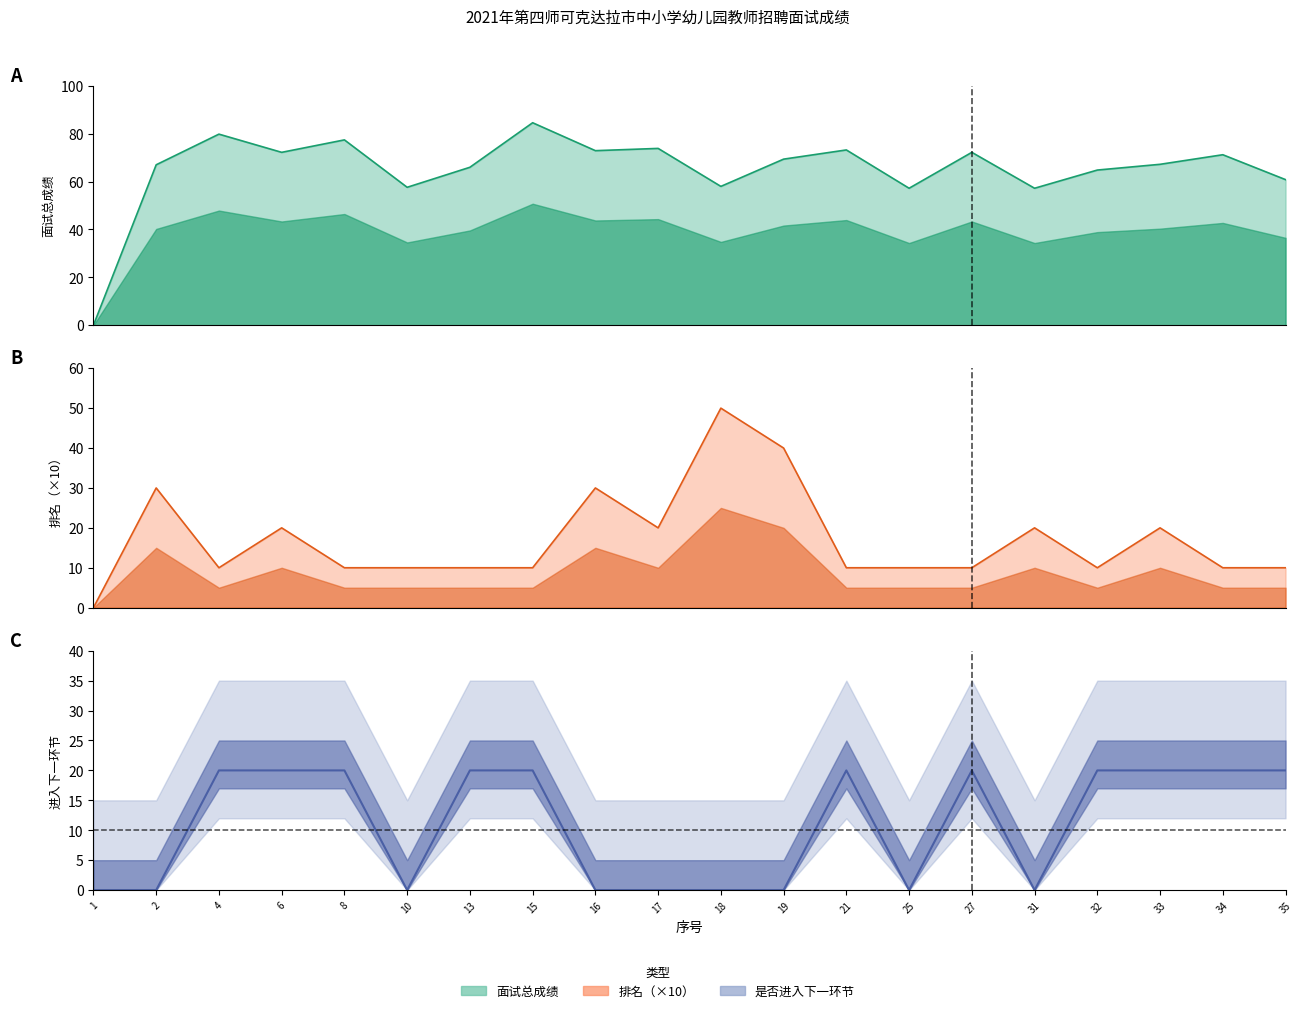

Reading right to left, what are all the values shown in this chart?

面试总成绩: 35=60.8	34=71.2	33=67.2	32=64.8	31=57.2	27=72.2	25=57.2	21=73.2	19=69.4	18=58.0	17=73.8	16=72.9	15=84.6	13=66.0	10=57.6	8=77.4	6=72.2	4=79.8	2=67.0	1=0.0
排名_scaled: 35=10.0	34=10.0	33=20.0	32=10.0	31=20.0	27=10.0	25=10.0	21=10.0	19=40.0	18=50.0	17=20.0	16=30.0	15=10.0	13=10.0	10=10.0	8=10.0	6=20.0	4=10.0	2=30.0	1=0.0
进入下一环节_binary: 35=20.0	34=20.0	33=20.0	32=20.0	31=0.0	27=20.0	25=0.0	21=20.0	19=0.0	18=0.0	17=0.0	16=0.0	15=20.0	13=20.0	10=0.0	8=20.0	6=20.0	4=20.0	2=0.0	1=0.0